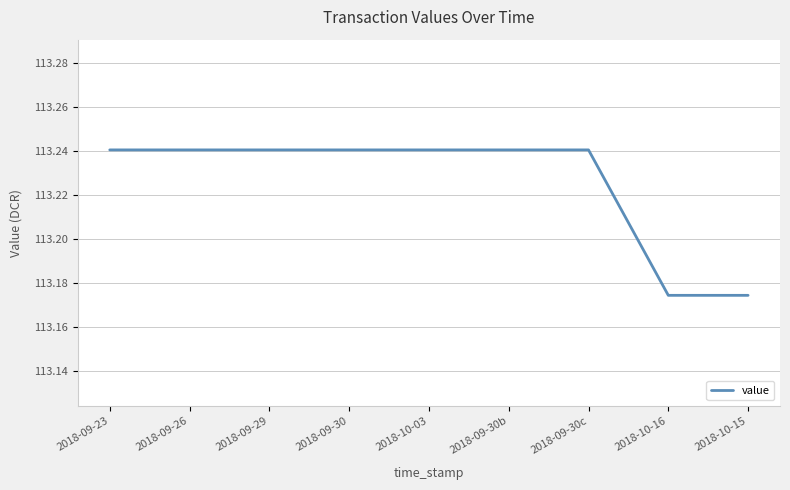

Is this an area chart (filled region under the line)?

No